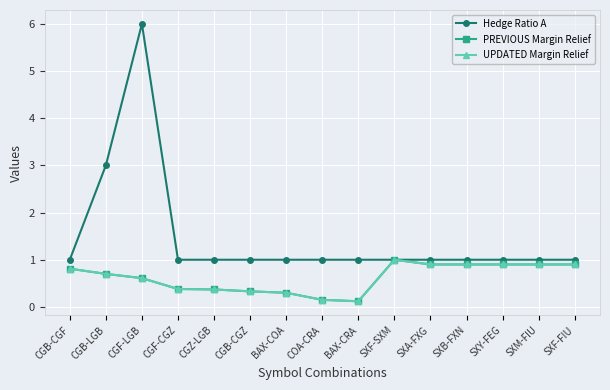

At which category does PREVIOUS Margin Relief reach its first local peak?

SXF-SXM